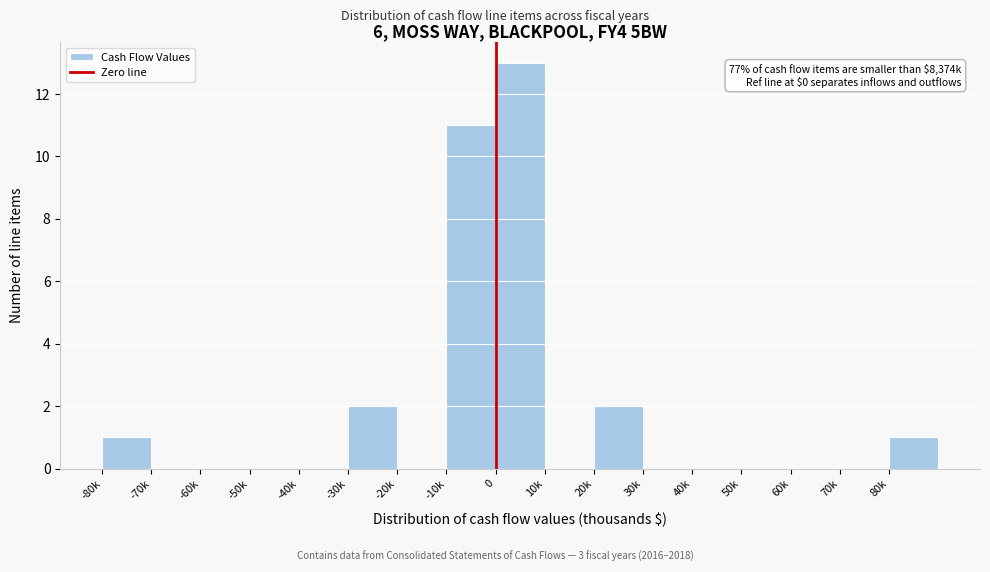

Reading right to left, list all the values displayed in this chart.

80k=1	70k=0	60k=0	50k=0	40k=0	30k=0	20k=2	10k=0	0=13	-10k=11	-20k=0	-30k=2	-40k=0	-50k=0	-60k=0	-70k=0	-80k=1